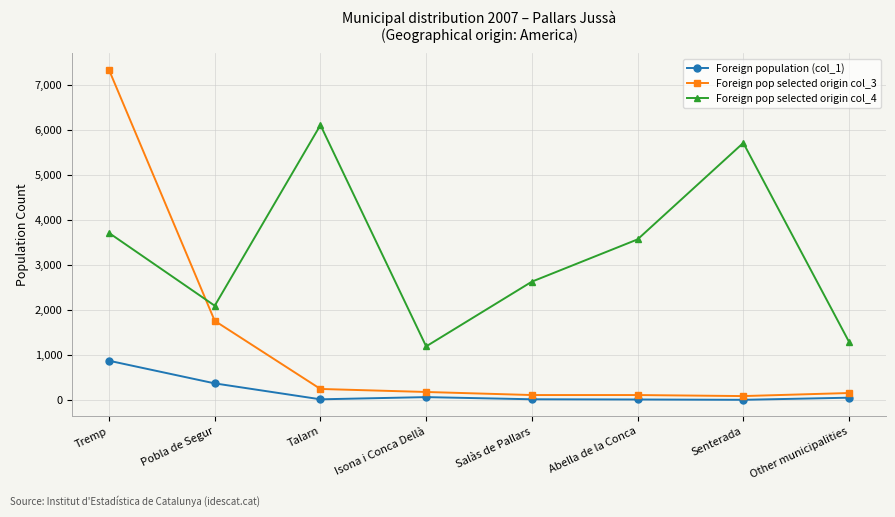

How many lines are shown in the chart?

3